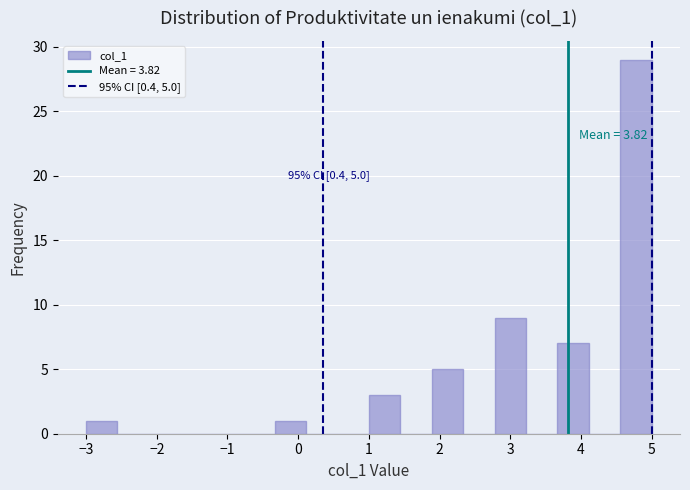

Which range on the x-axis has the tallest bar?

4.6 to 5.0